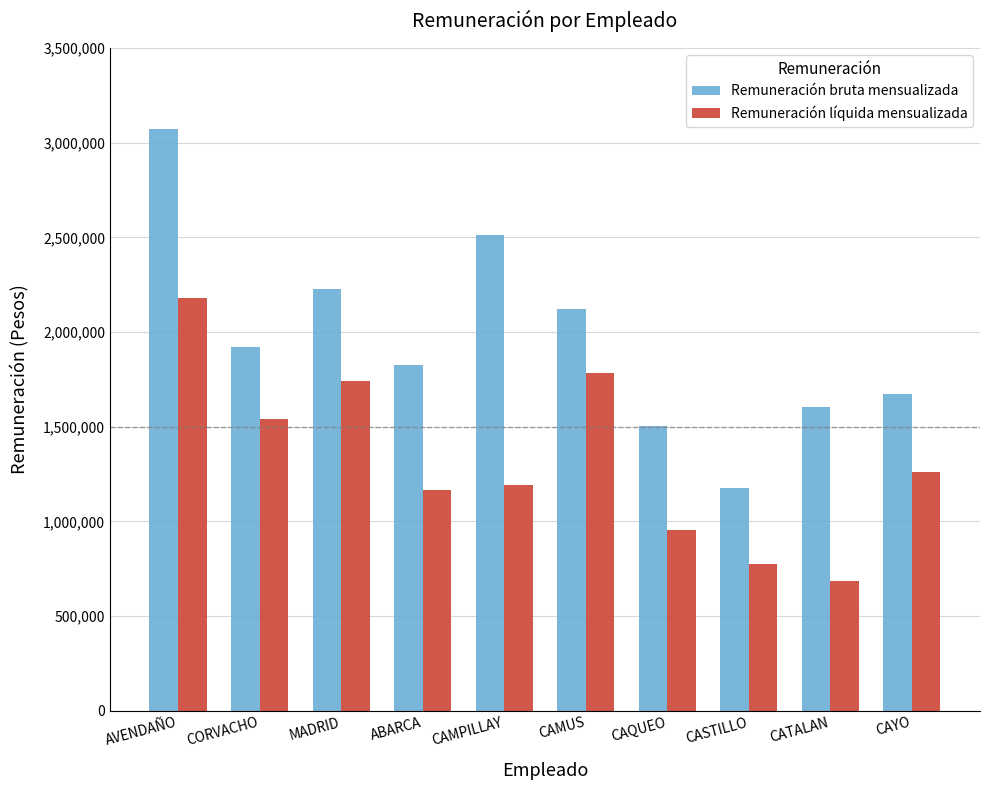

Is the value of Remuneración bruta mensualizada at CAMUS greater than the value of Remuneración líquida mensualizada at MADRID?

Yes